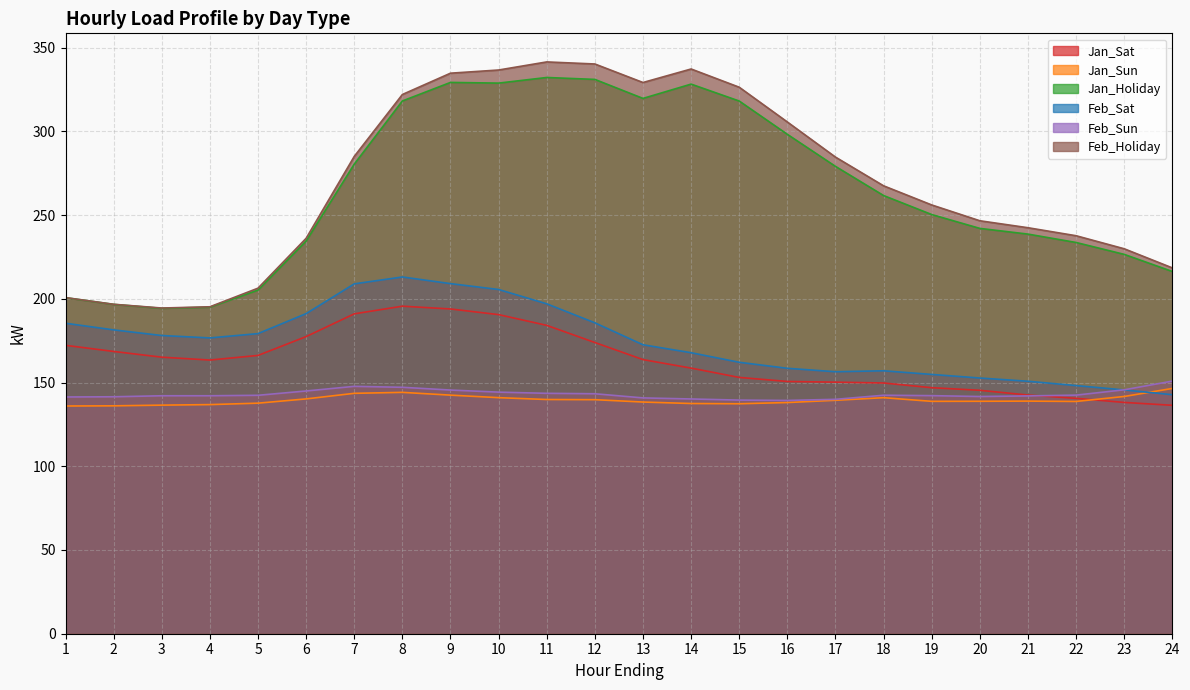

True or false: Jan_Sun has a value of 144.1 at 8.

True